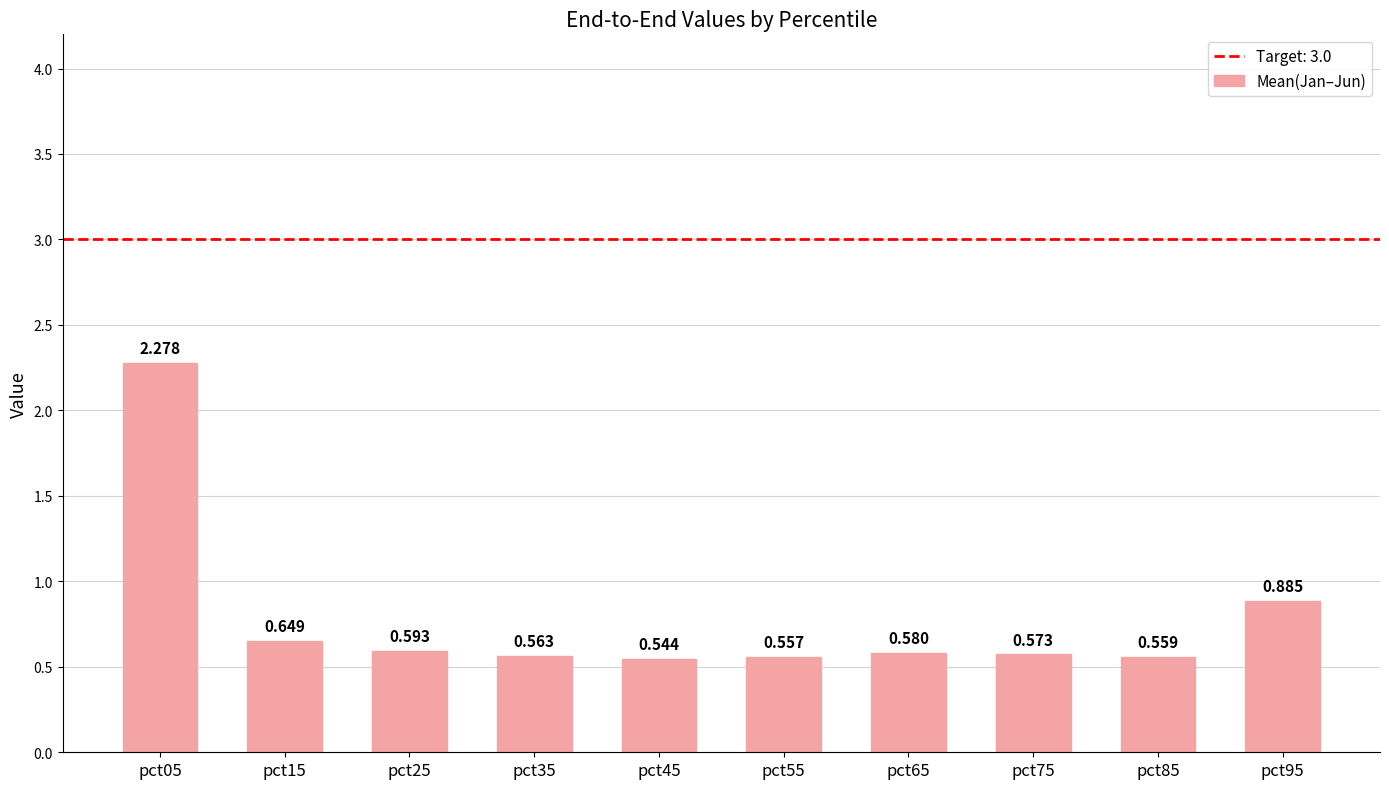

Between pct55 and pct25, which is larger?

pct25